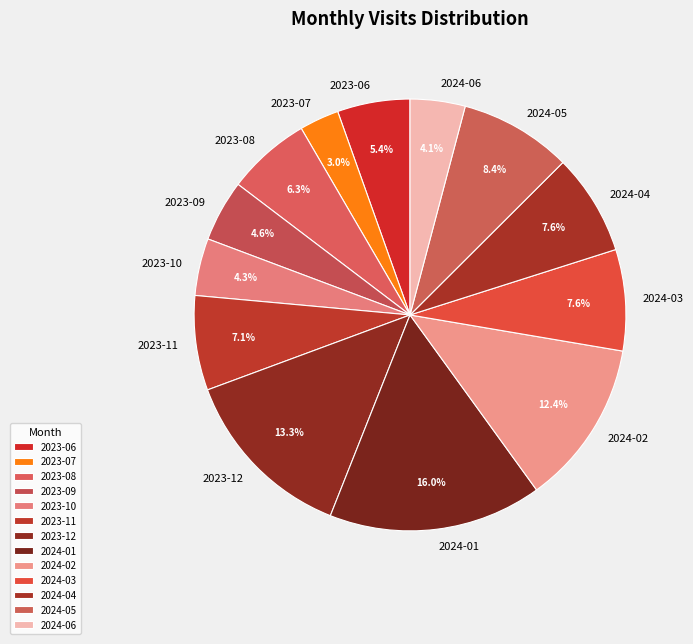

Is there a majority slice in this chart?

No